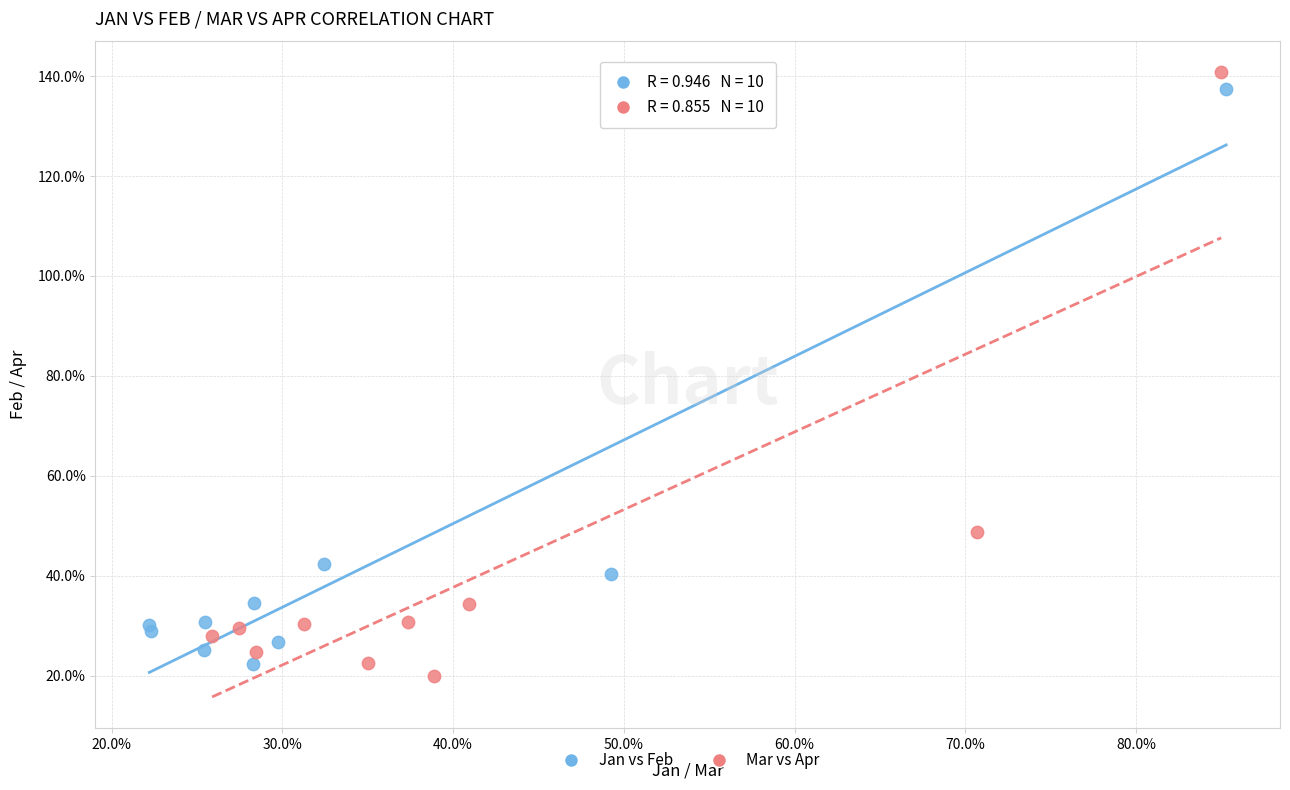

Which series contains the highest Y value?

Mar vs Apr